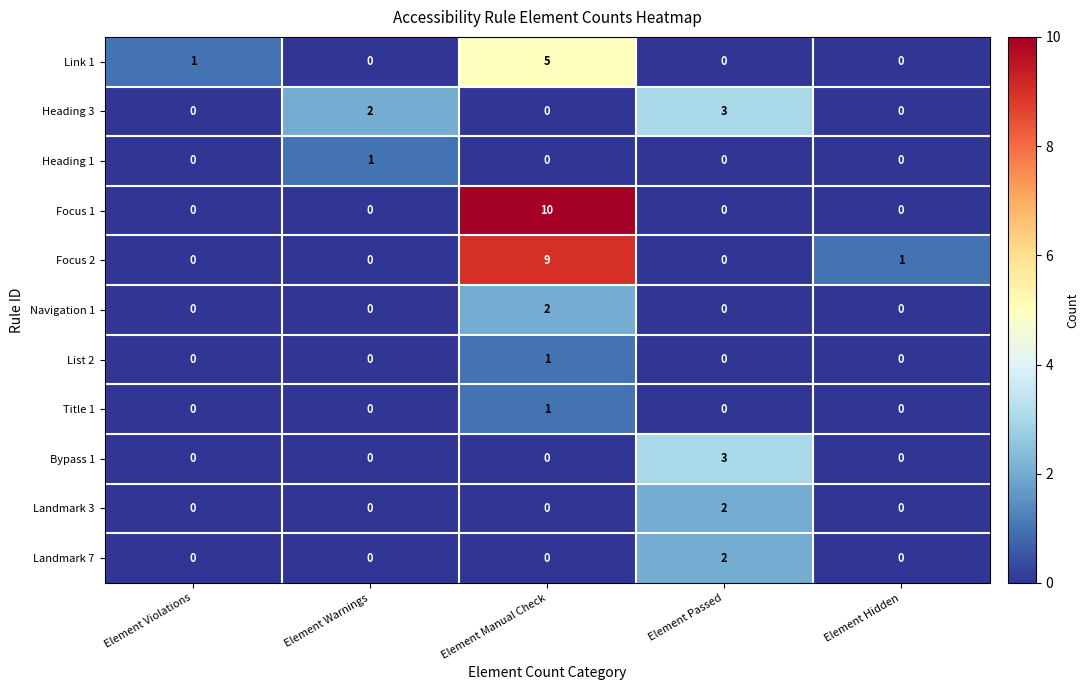

Between Element Violations and Element Manual Check, which series saw the biggest shift?

Focus 1